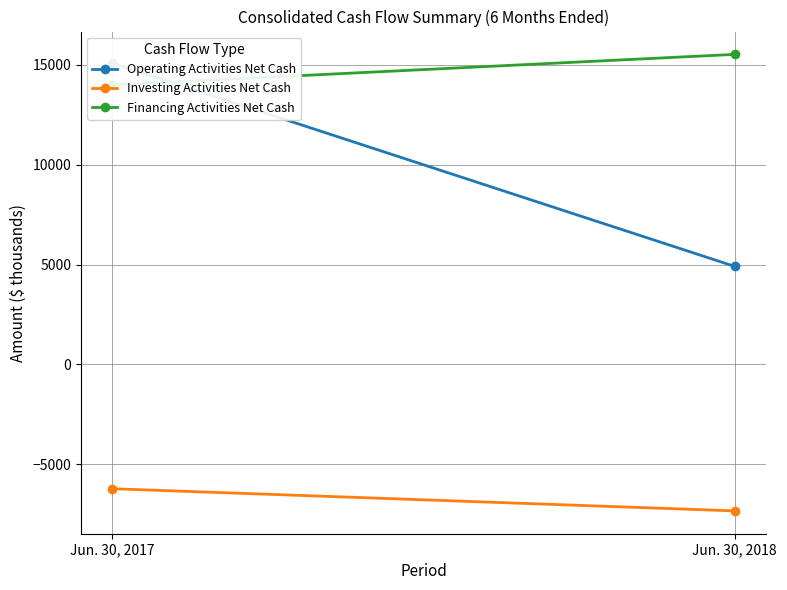

Reading right to left, extract all data points from this chart.

Operating Activities Net Cash: Jun. 30, 2018=4906	Jun. 30, 2017=15091
Investing Activities Net Cash: Jun. 30, 2018=-7340	Jun. 30, 2017=-6229
Financing Activities Net Cash: Jun. 30, 2018=15526	Jun. 30, 2017=14002